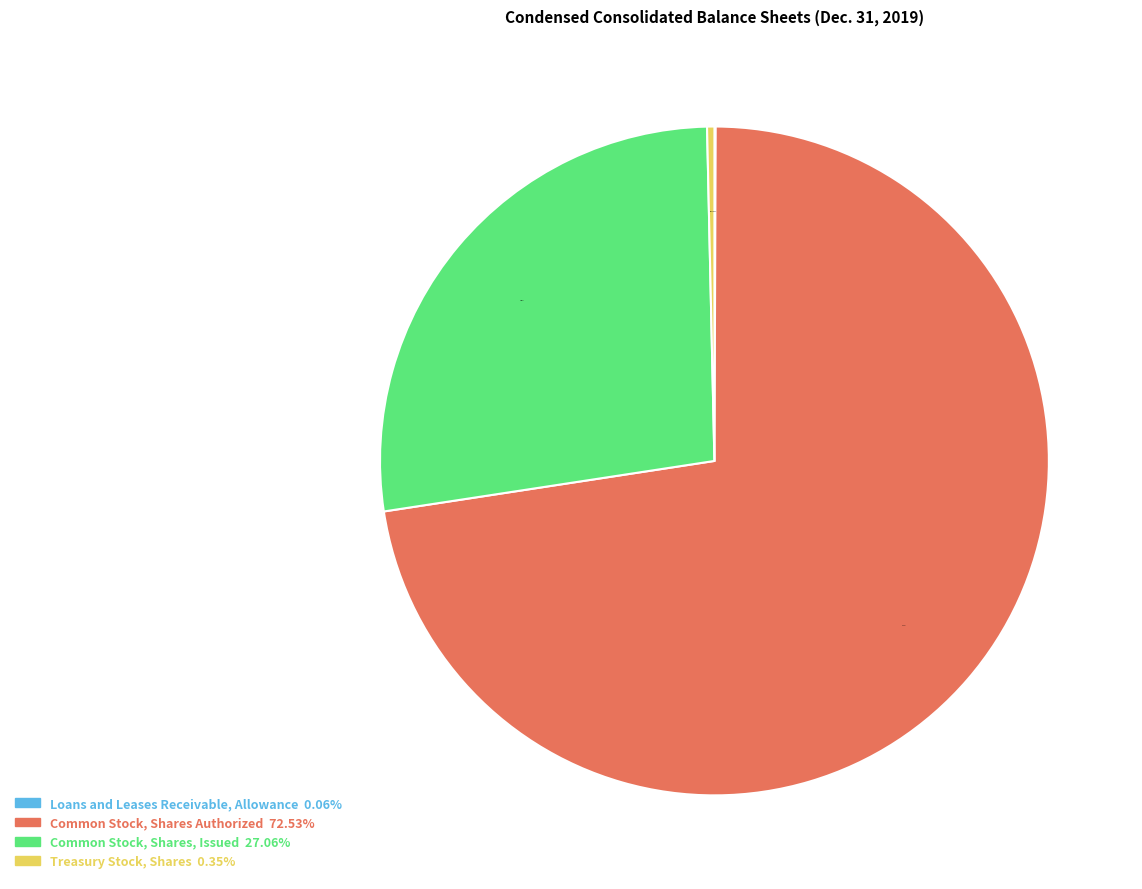

Which slice is the largest?

Common Stock, Shares Authorized